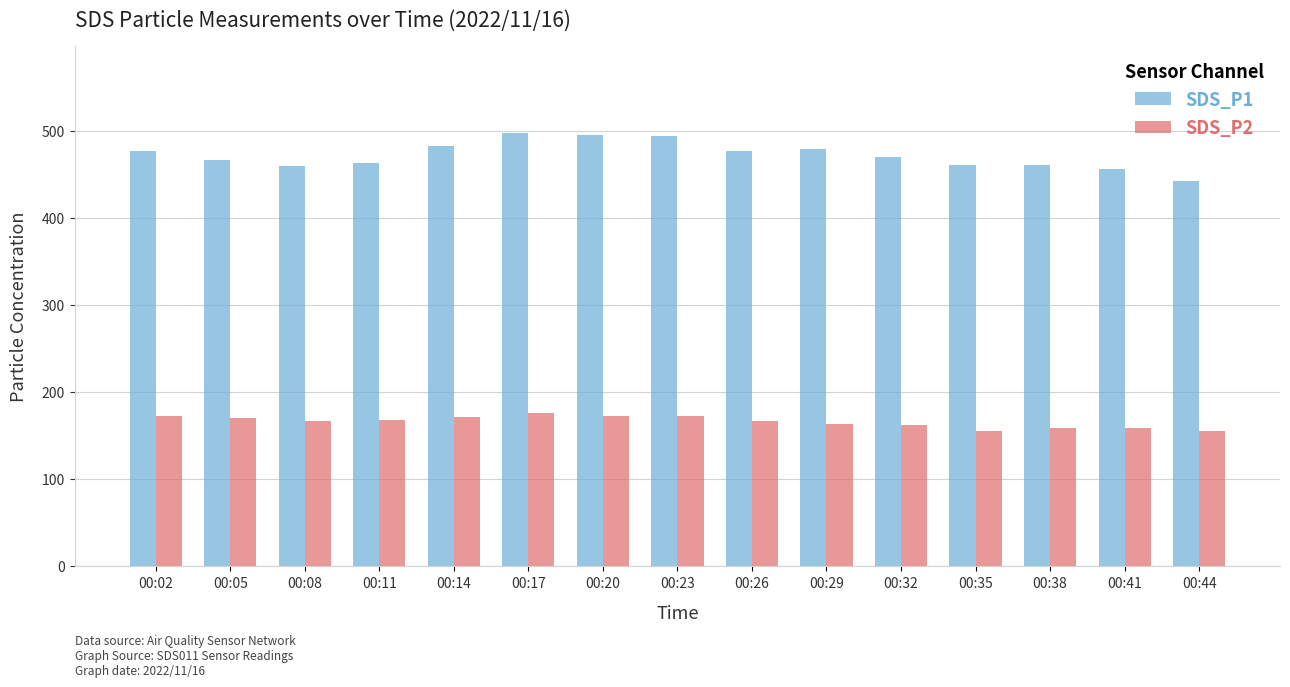

Which series has the largest range (max minus min)?

SDS_P1